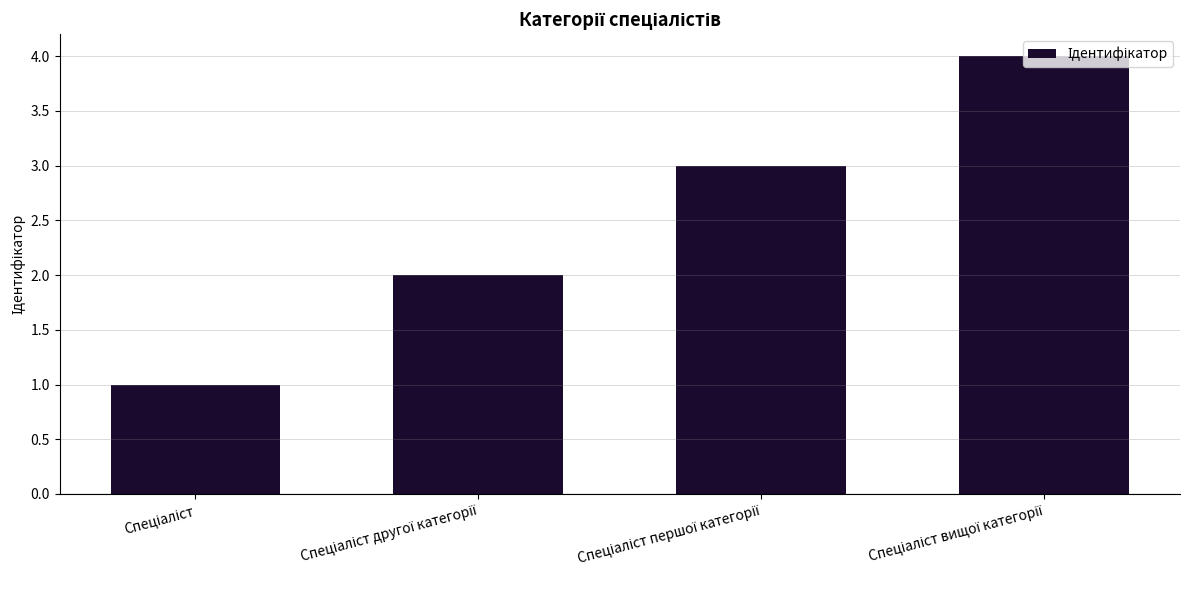

What is the maximum value shown in the chart?

4